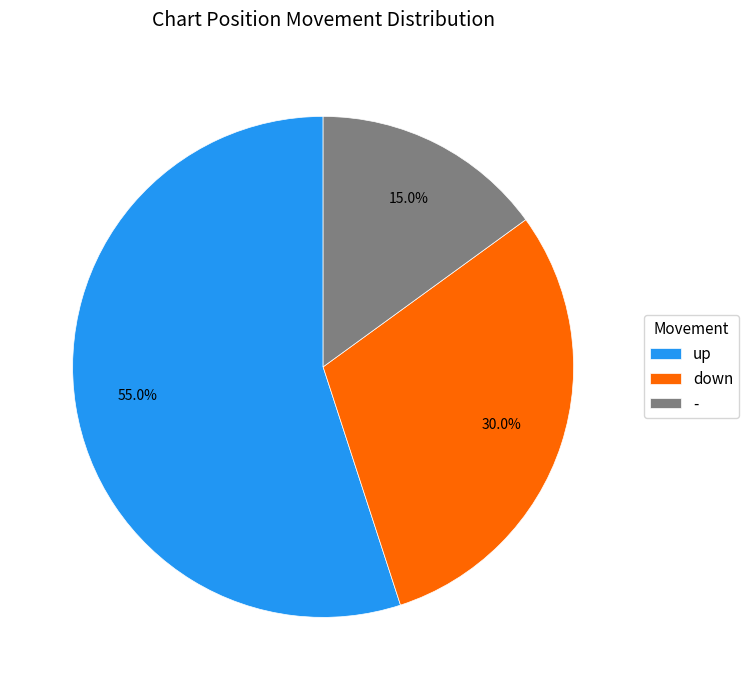

Which slice is the smallest?

-